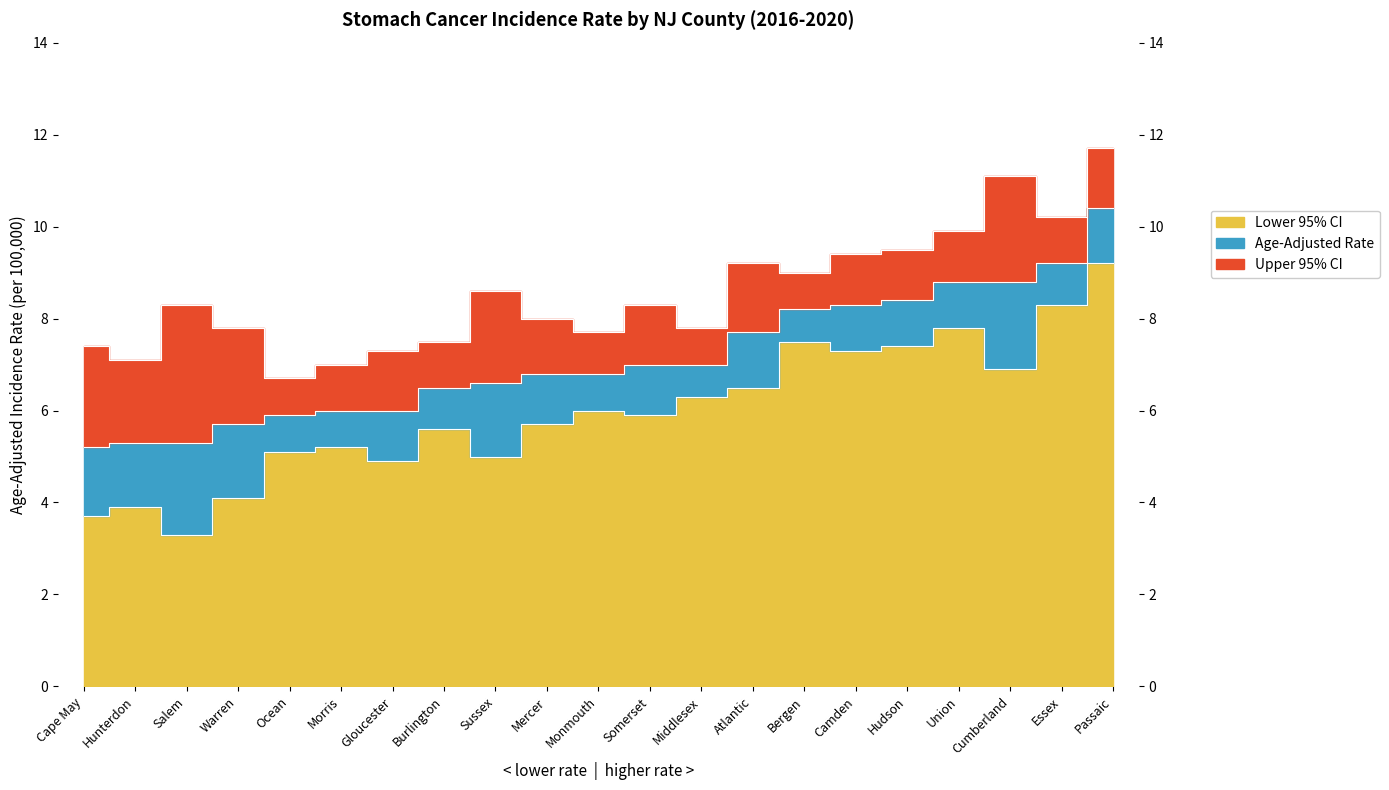

Count the number of data series in this chart.

3